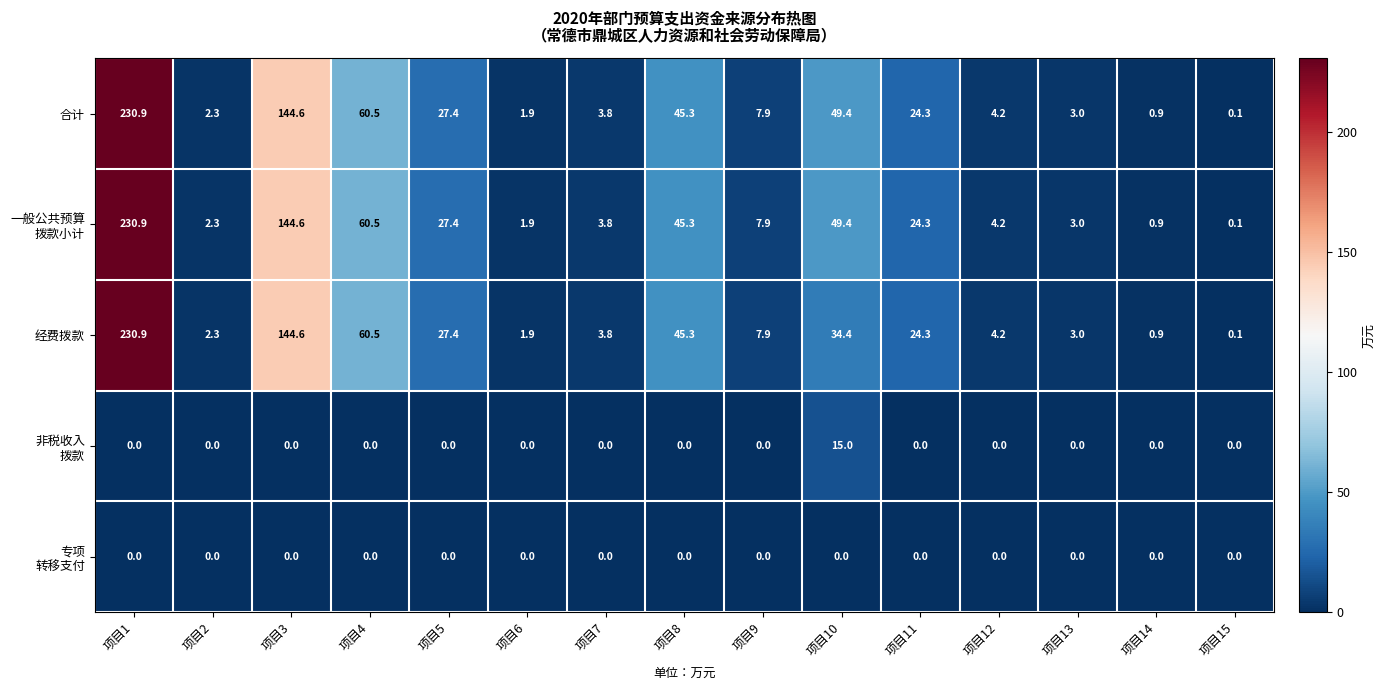

Where does the 经费拨款 series first go above 7?

项目1